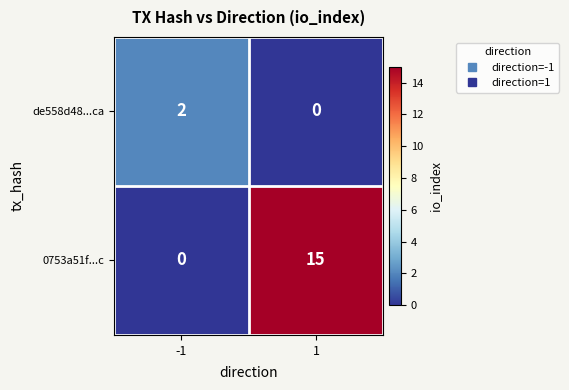

Reading right to left, transcribe all the data shown in this chart.

de558d48...ca: 0	2
0753a51f...c: 15	0